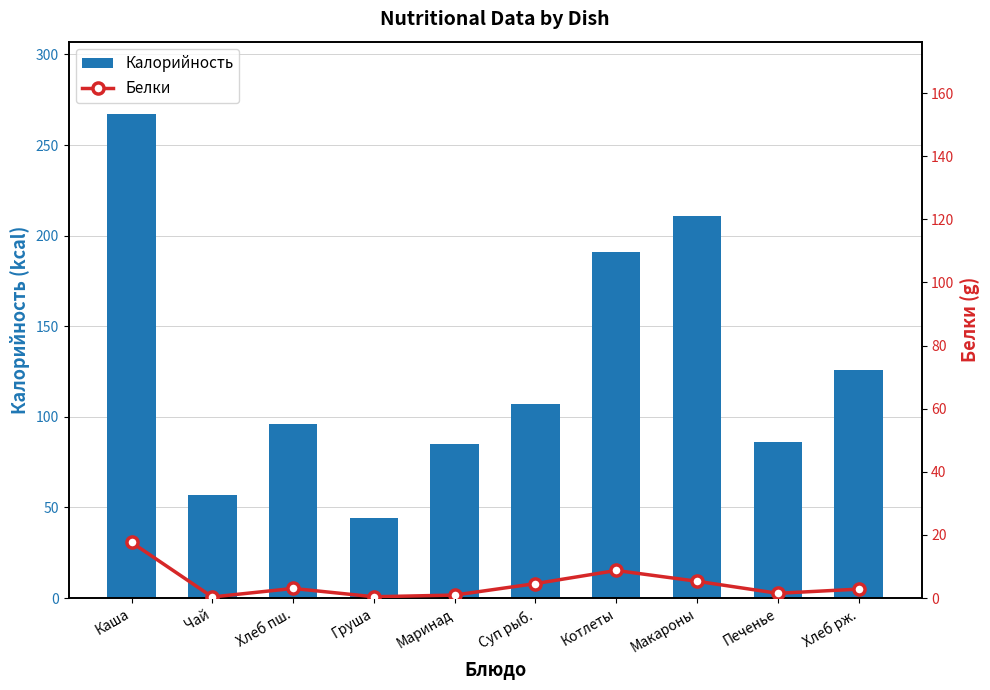

What are all the series names shown in the legend?

Калорийность, Белки